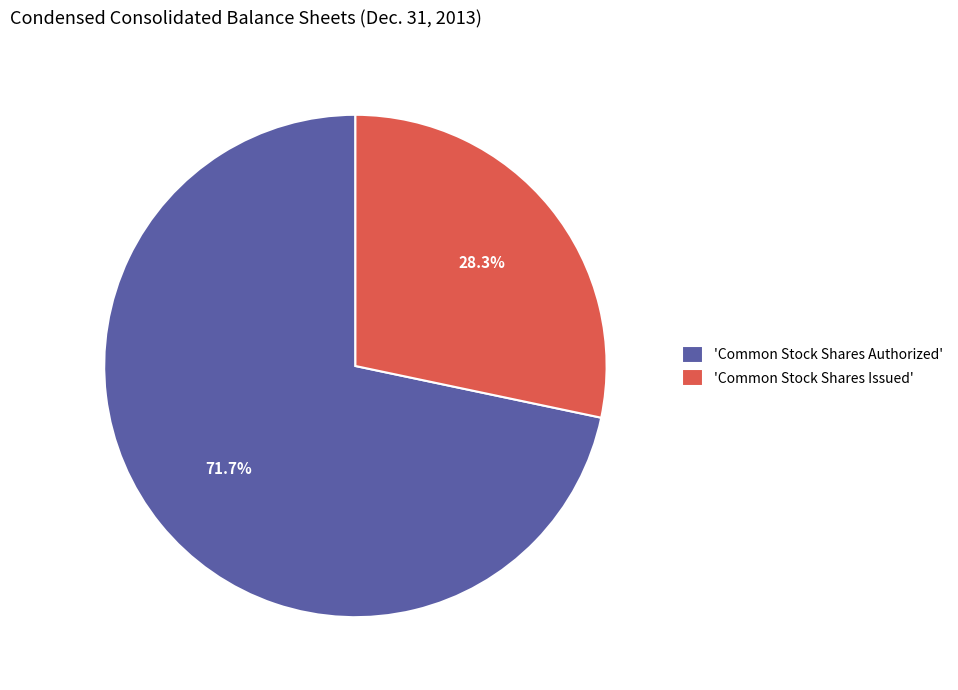

Rank the categories by value from lowest to highest.

'Common Stock Shares Issued', 'Common Stock Shares Authorized'